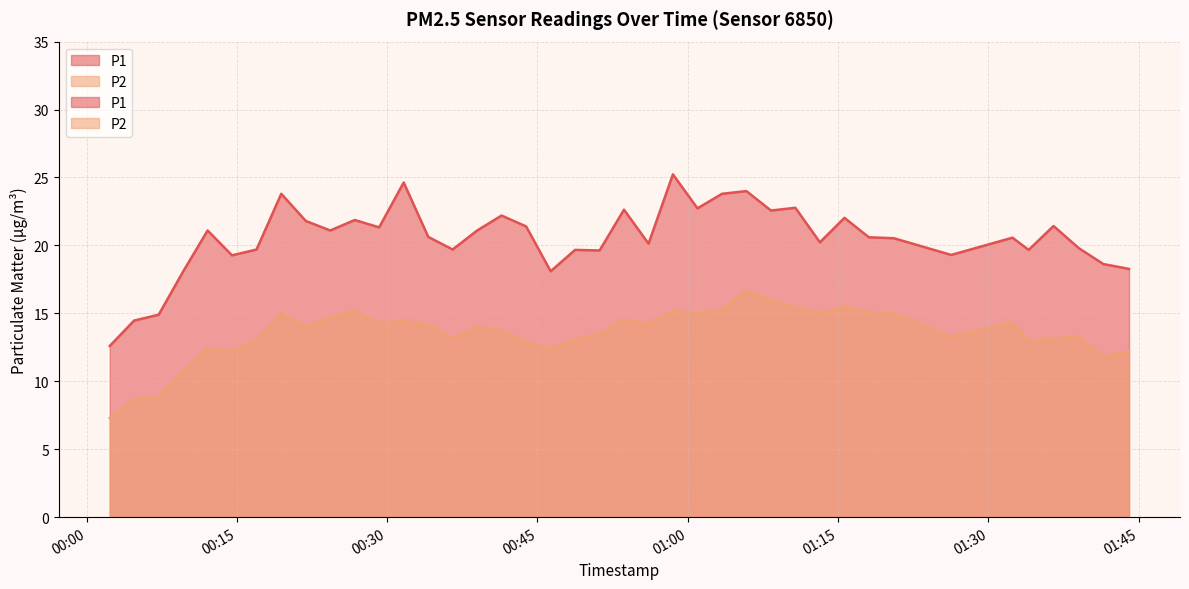

At how many categories does at least one series exceed 12?

40